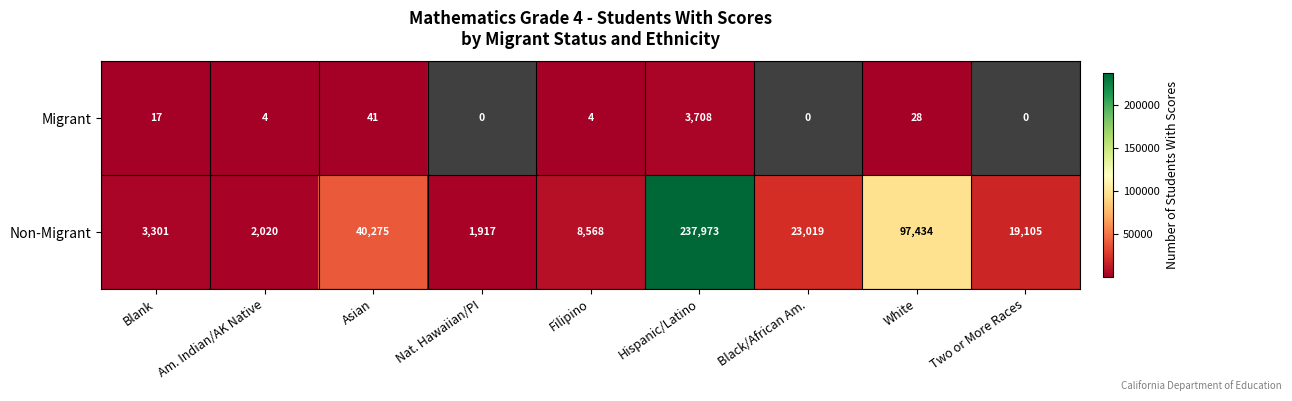

At which label does Non-Migrant first exceed 19105?

Asian